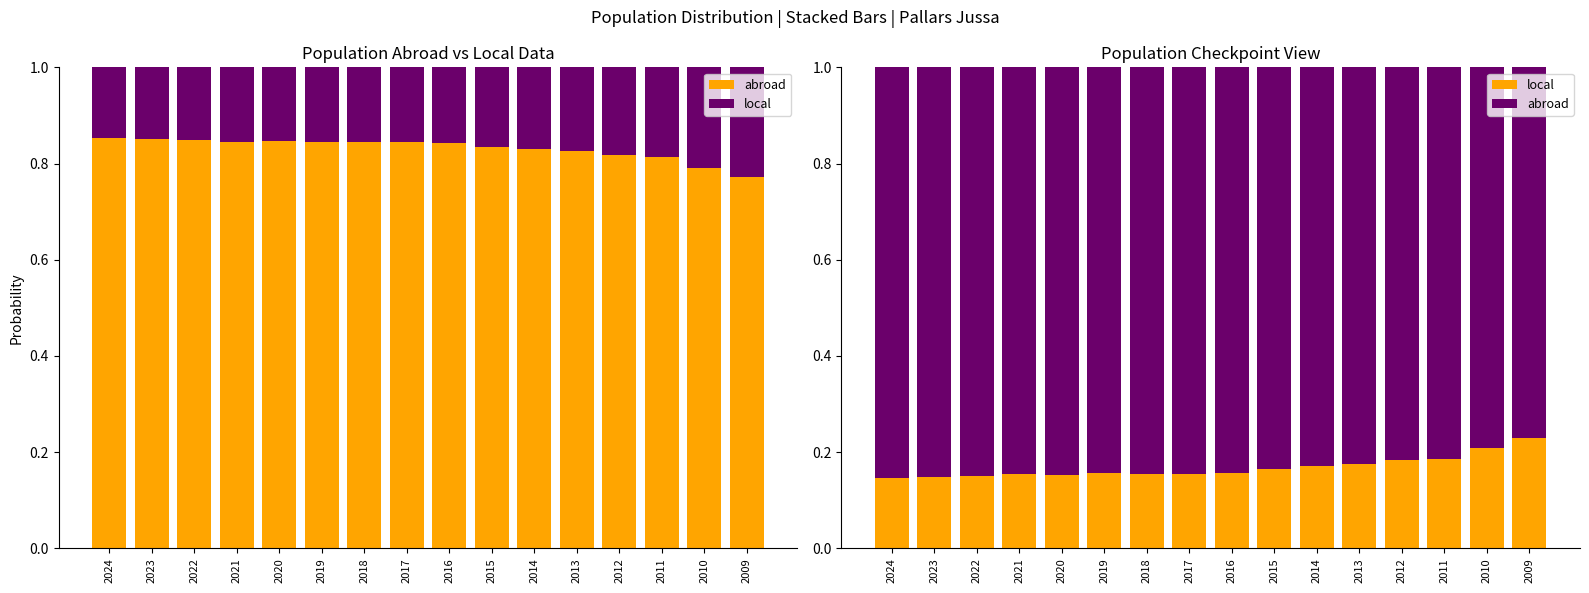

What is the difference between the highest and lowest values at 2013?

0.7